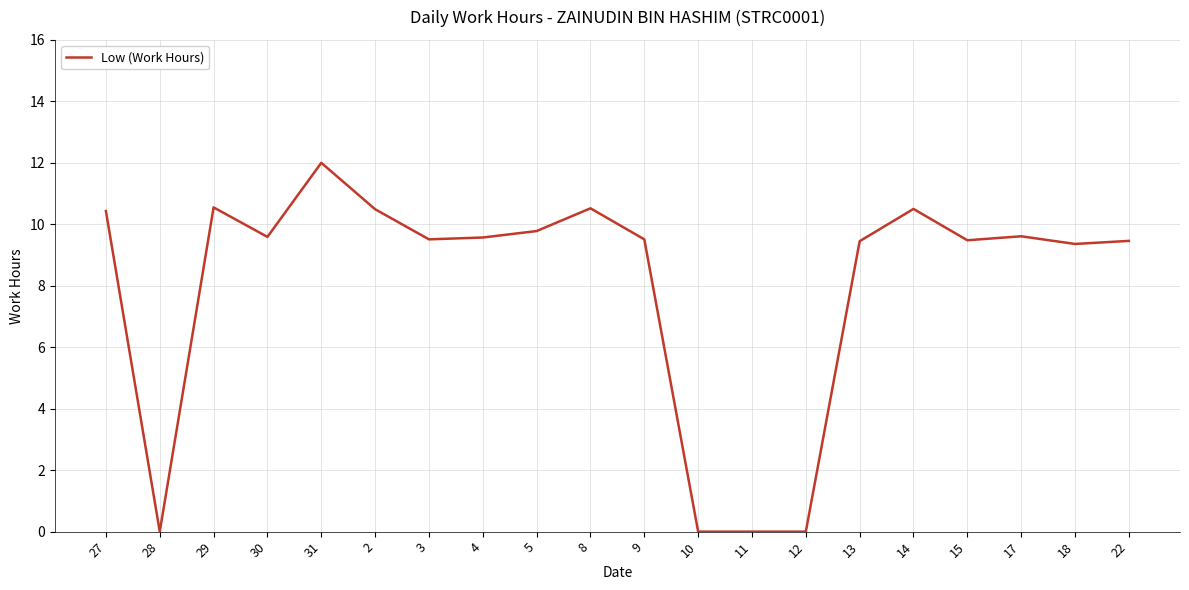

The chart shows a value of 14.6 at 13. True or false?

False